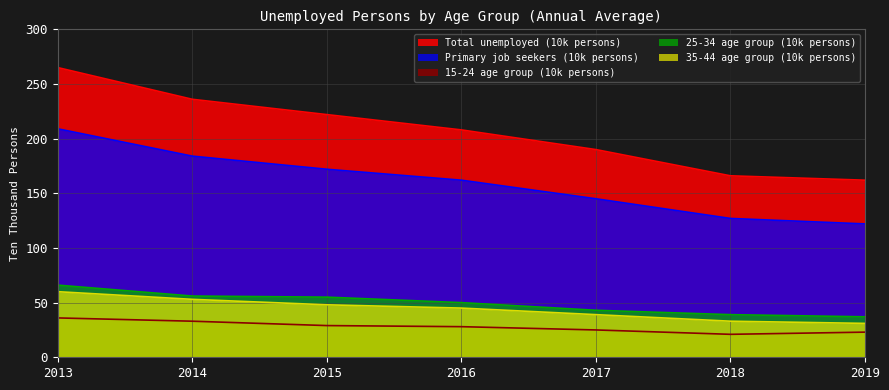

Which series has the largest total across all categories?

Total unemployed (10k persons)